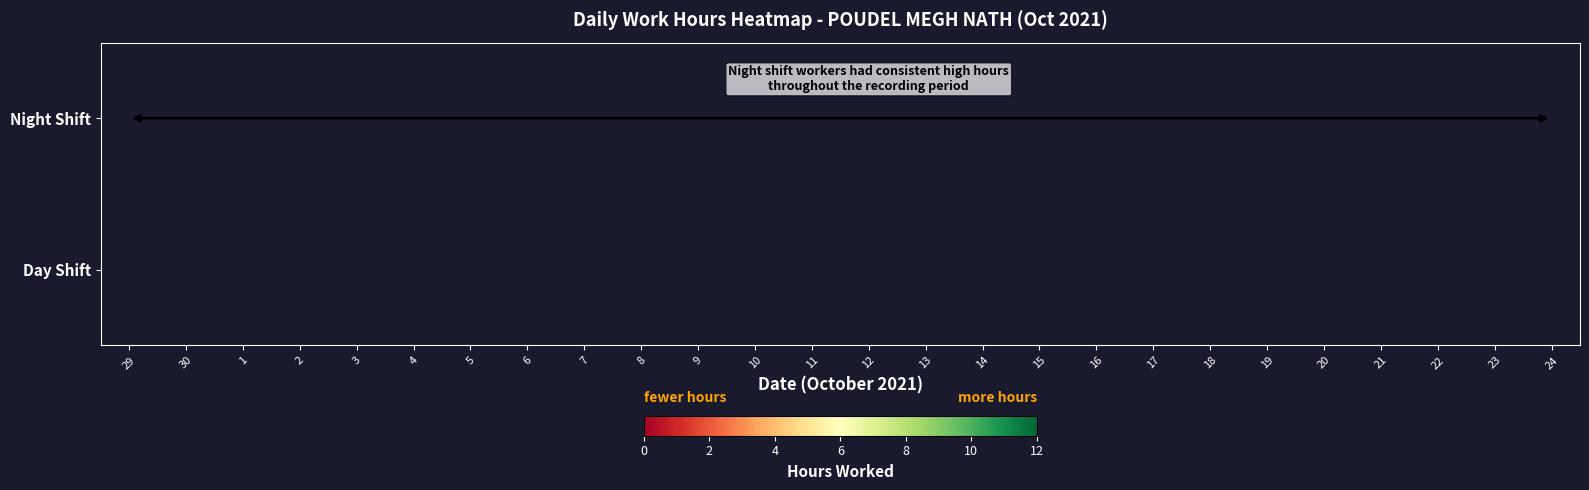

Which has a higher value, 9 or 22?

9